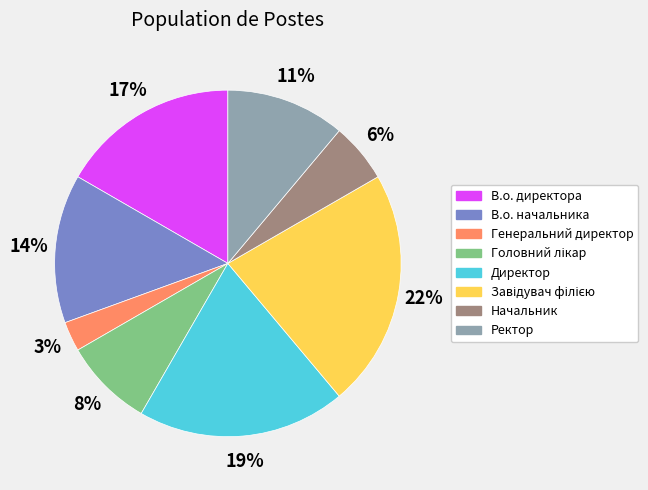

What is the ratio of the value at Начальник to the value at Ректор?

0.5